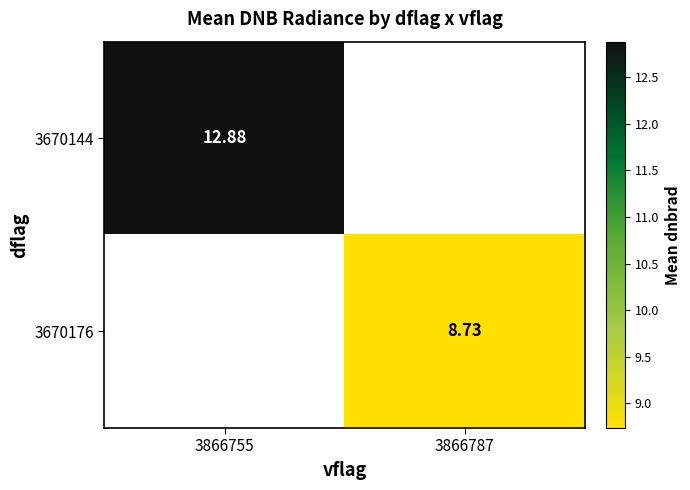

Where is 3670144 nearest to the value 12?

3866755